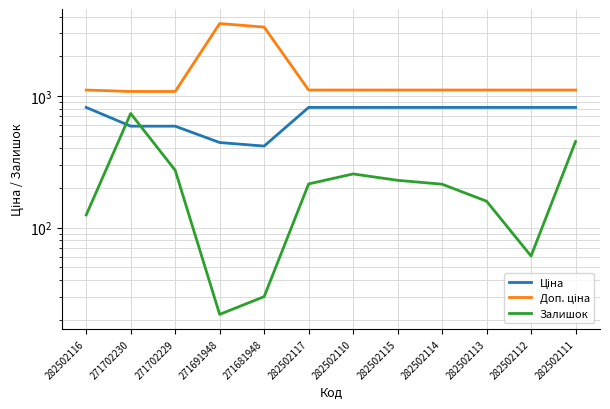

What is the difference between the Доп. ціна values at 282502115 and 271691948?

2435.8